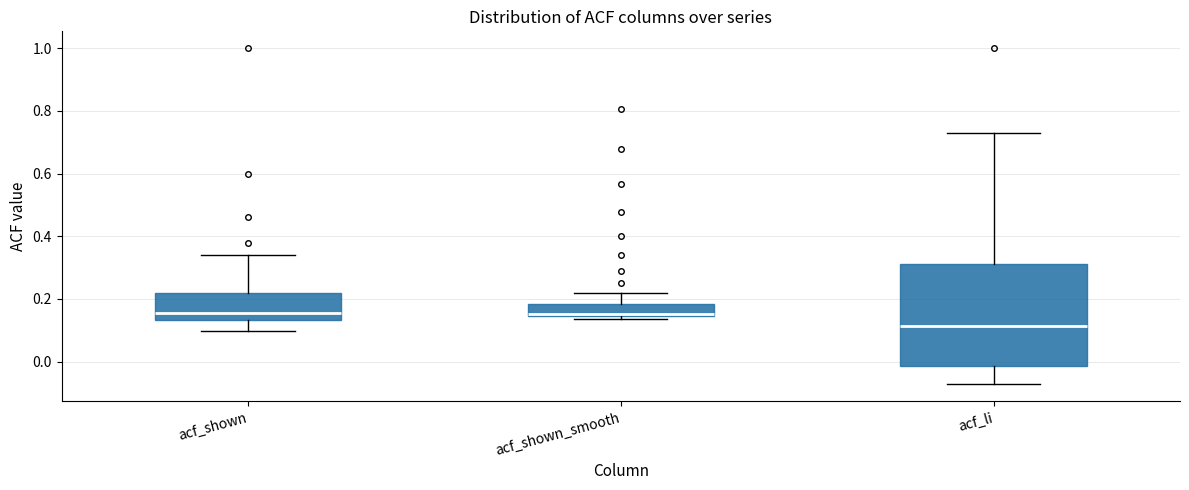

Reading left to right, transcribe this box plot: for each box, give where its median line is, the range the box spans, and where its two whiskers end, as read against the y-axis. The values are not printed on the chart, so give them approximately, as read against the axis.

acf_shown: median 0.16, box 0.14 to 0.22, whiskers 0.10 to 0.34
acf_shown_smooth: median 0.16, box 0.14 to 0.18, whiskers 0.14 (just below the box's lower edge) to 0.22
acf_li: median 0.12, box -0.02 to 0.32, whiskers -0.08 to 0.72